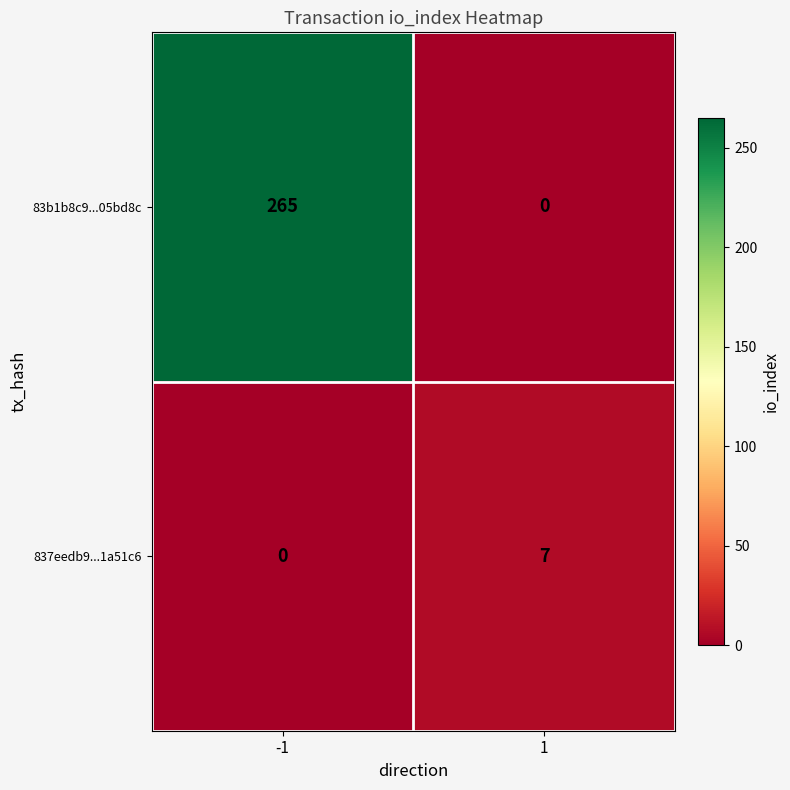

At how many categories does at least one series exceed 93?

1